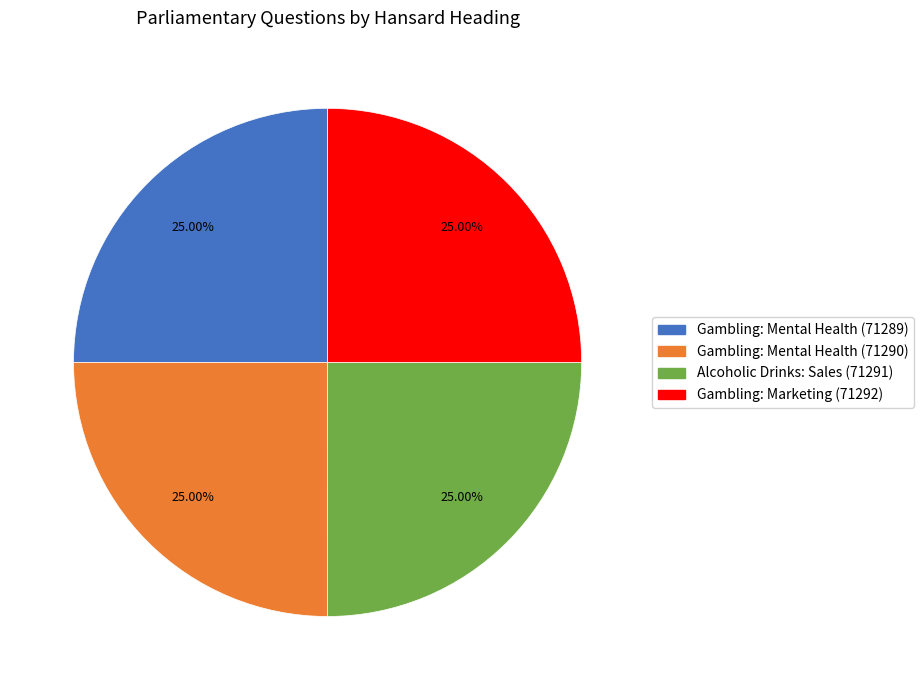

What percentage is the Gambling: Mental Health (71289) slice, to the nearest percent?

25%